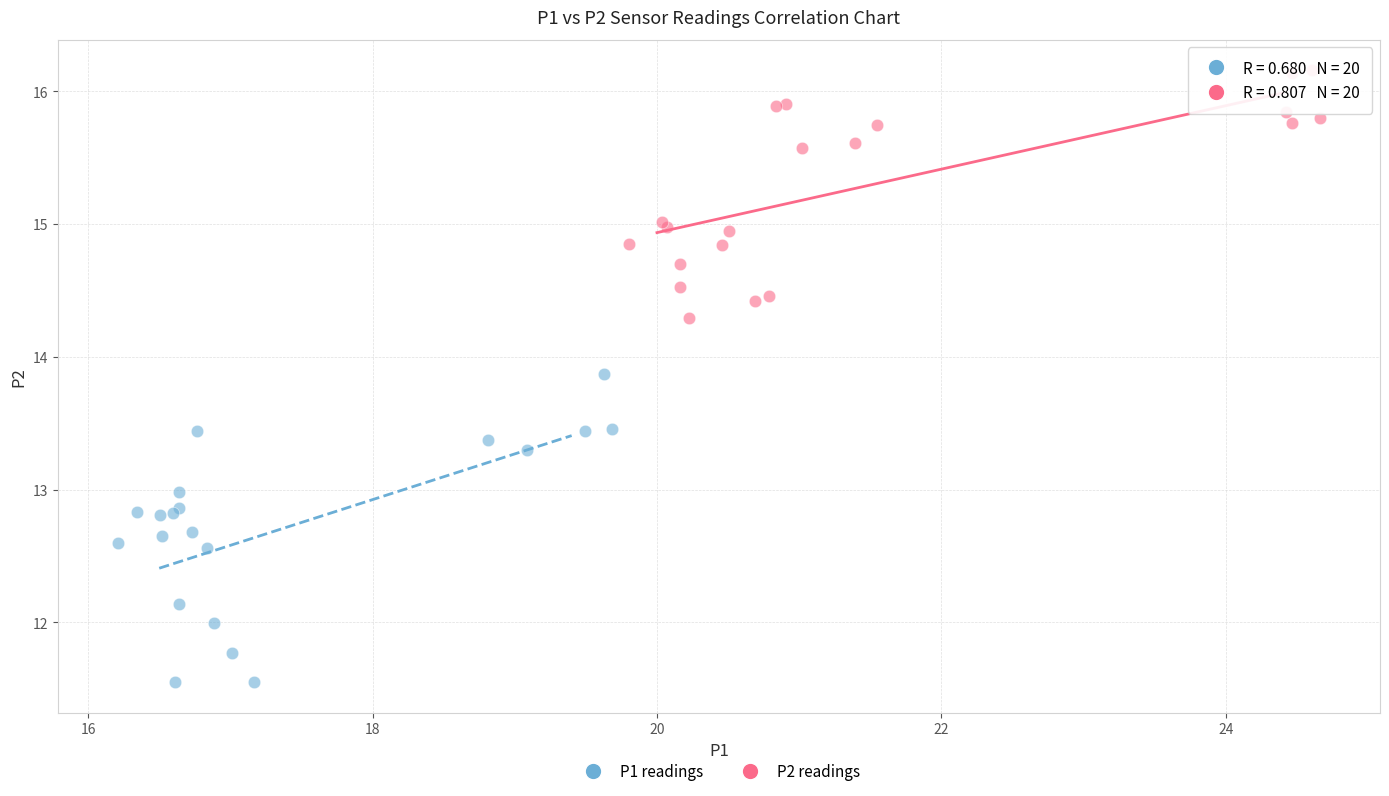

Which series has the widest spread of Y values?

P1 readings